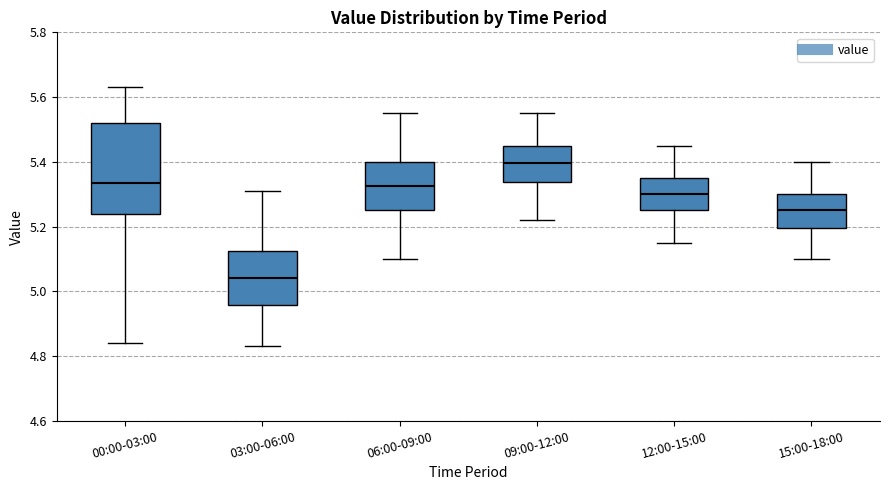

Reading left to right, transcribe this box plot: for each box, give where its median line is, the range the box spans, and where its two whiskers end, as read against the y-axis. The values are not printed on the chart, so give them approximately, as read against the axis.

00:00-03:00: median 5.34, box 5.24 to 5.52, whiskers 4.84 to 5.64
03:00-06:00: median 5.04, box 4.96 to 5.12, whiskers 4.84 to 5.32
06:00-09:00: median 5.32, box 5.26 to 5.40, whiskers 5.10 to 5.56
09:00-12:00: median 5.40, box 5.34 to 5.46, whiskers 5.22 to 5.56
12:00-15:00: median 5.30, box 5.26 to 5.36, whiskers 5.16 to 5.46
15:00-18:00: median 5.26, box 5.20 to 5.30, whiskers 5.10 to 5.40